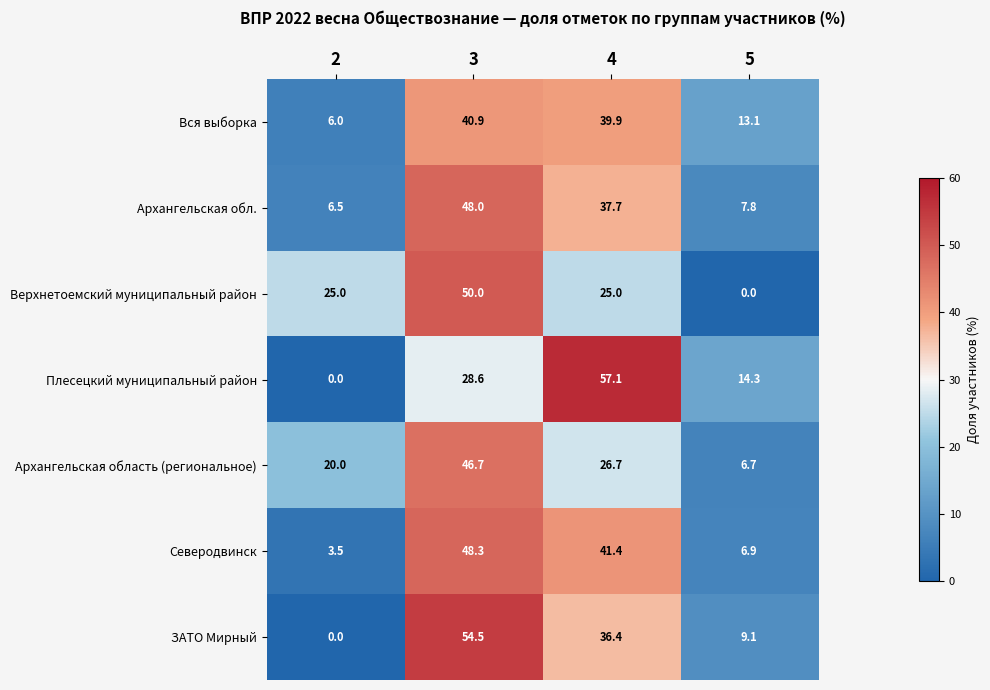

Where does the Архангельская обл. series first go above 37?

3